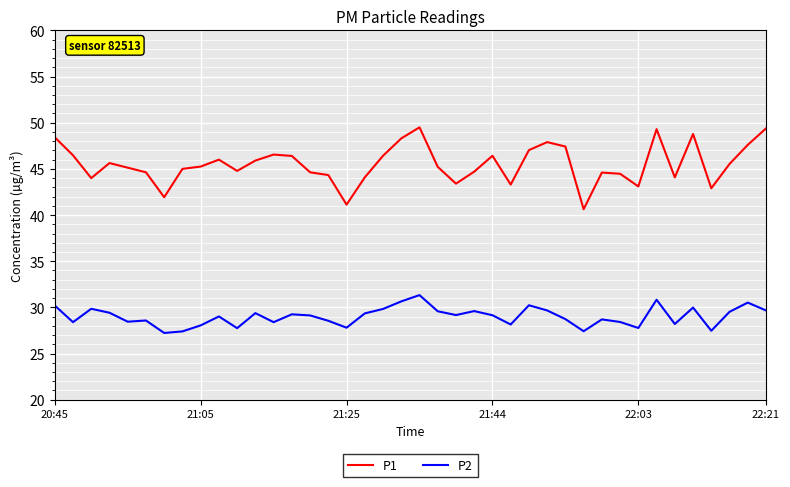

True or false: P1 and P2 intersect in this chart.

False